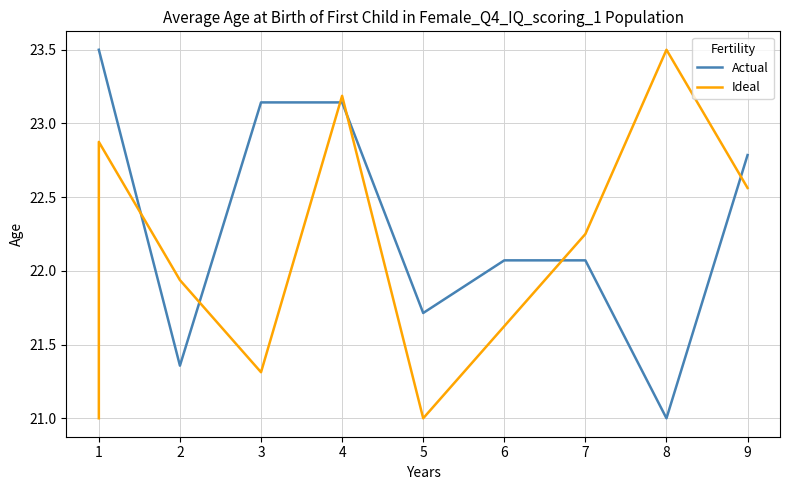

How many lines are shown in the chart?

2